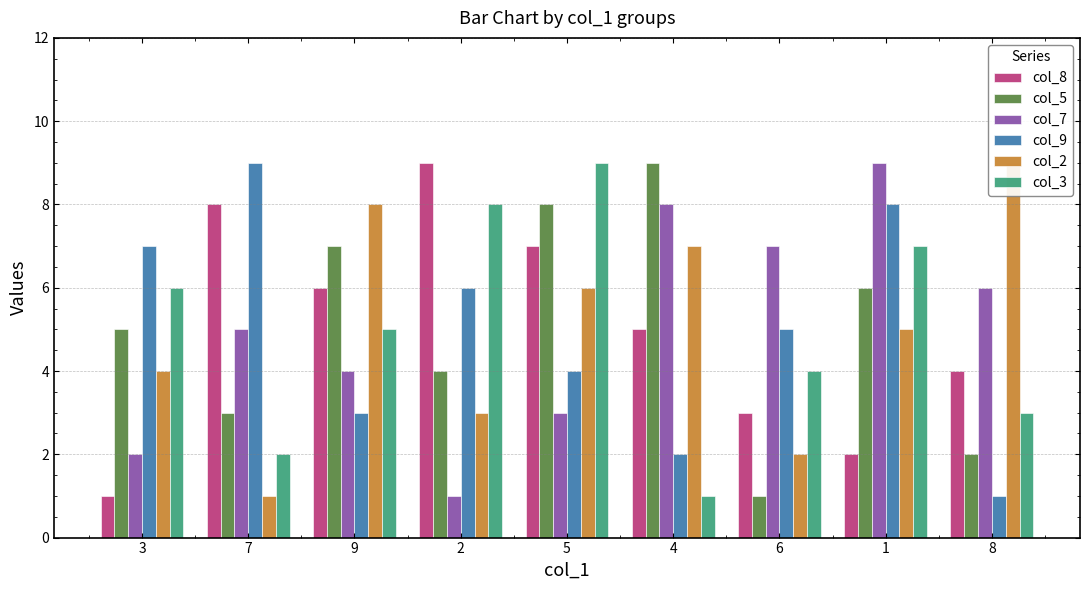

What is the sum of all col_8 values?

45